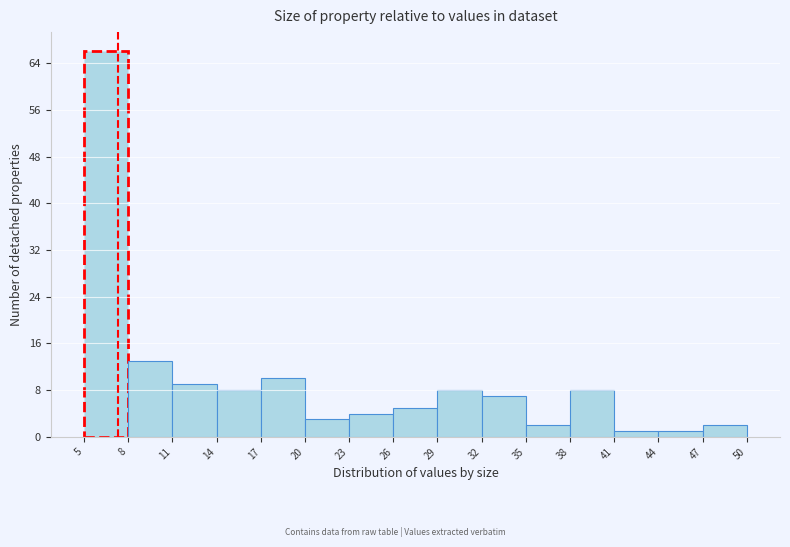

What is the height of the bar covering 35 to 38 on the x-axis? The values are not printed on the chart, so give them approximately, as read against the axis.

2